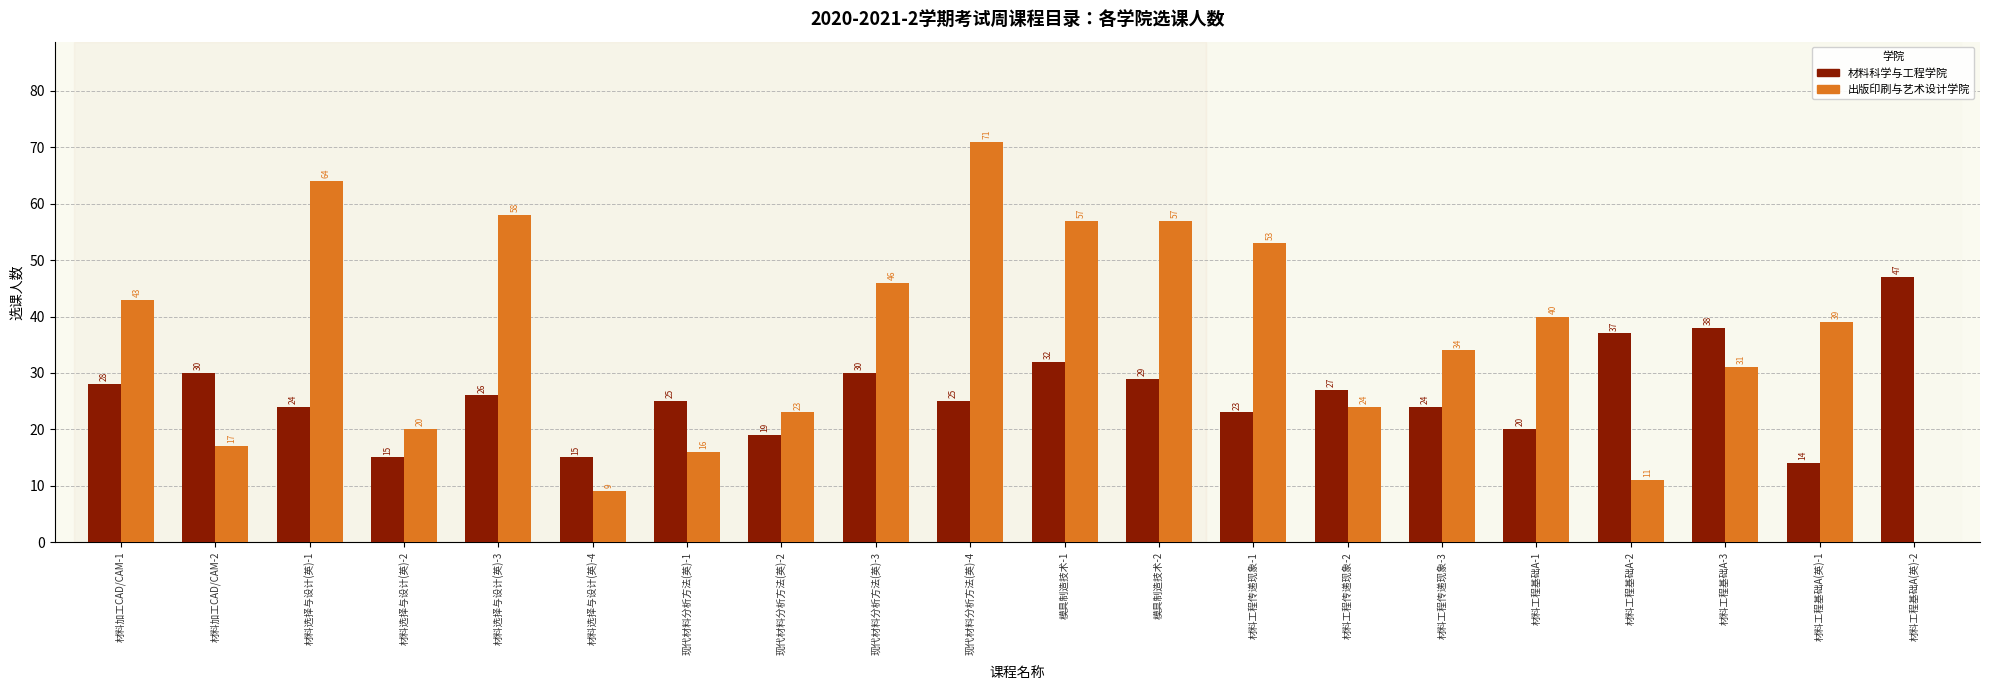

How many data points does each series have?

20